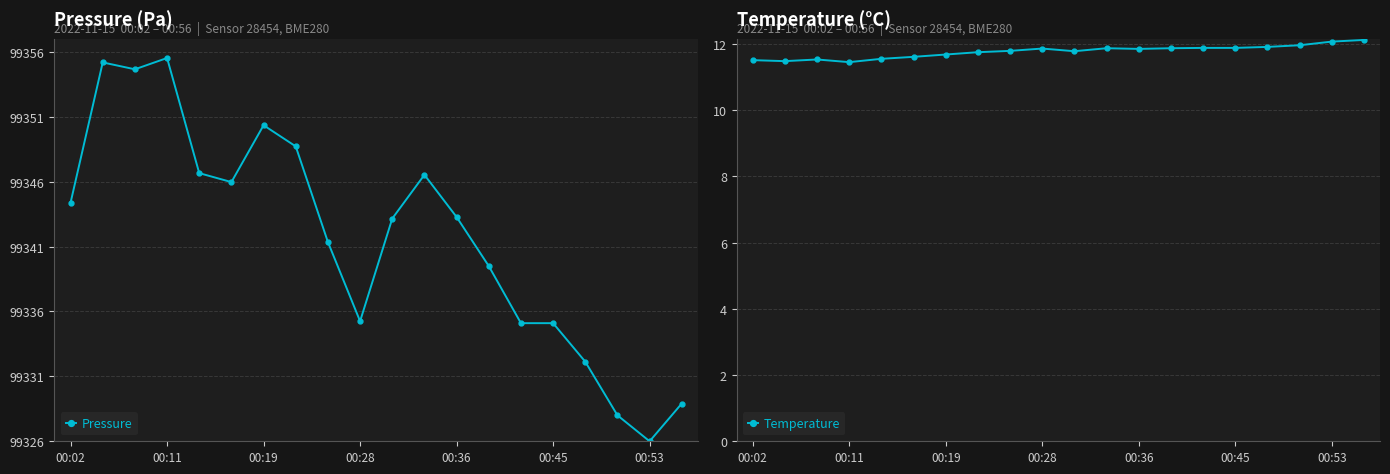

The Temperature series shows 19.9 at 00:11. True or false?

False